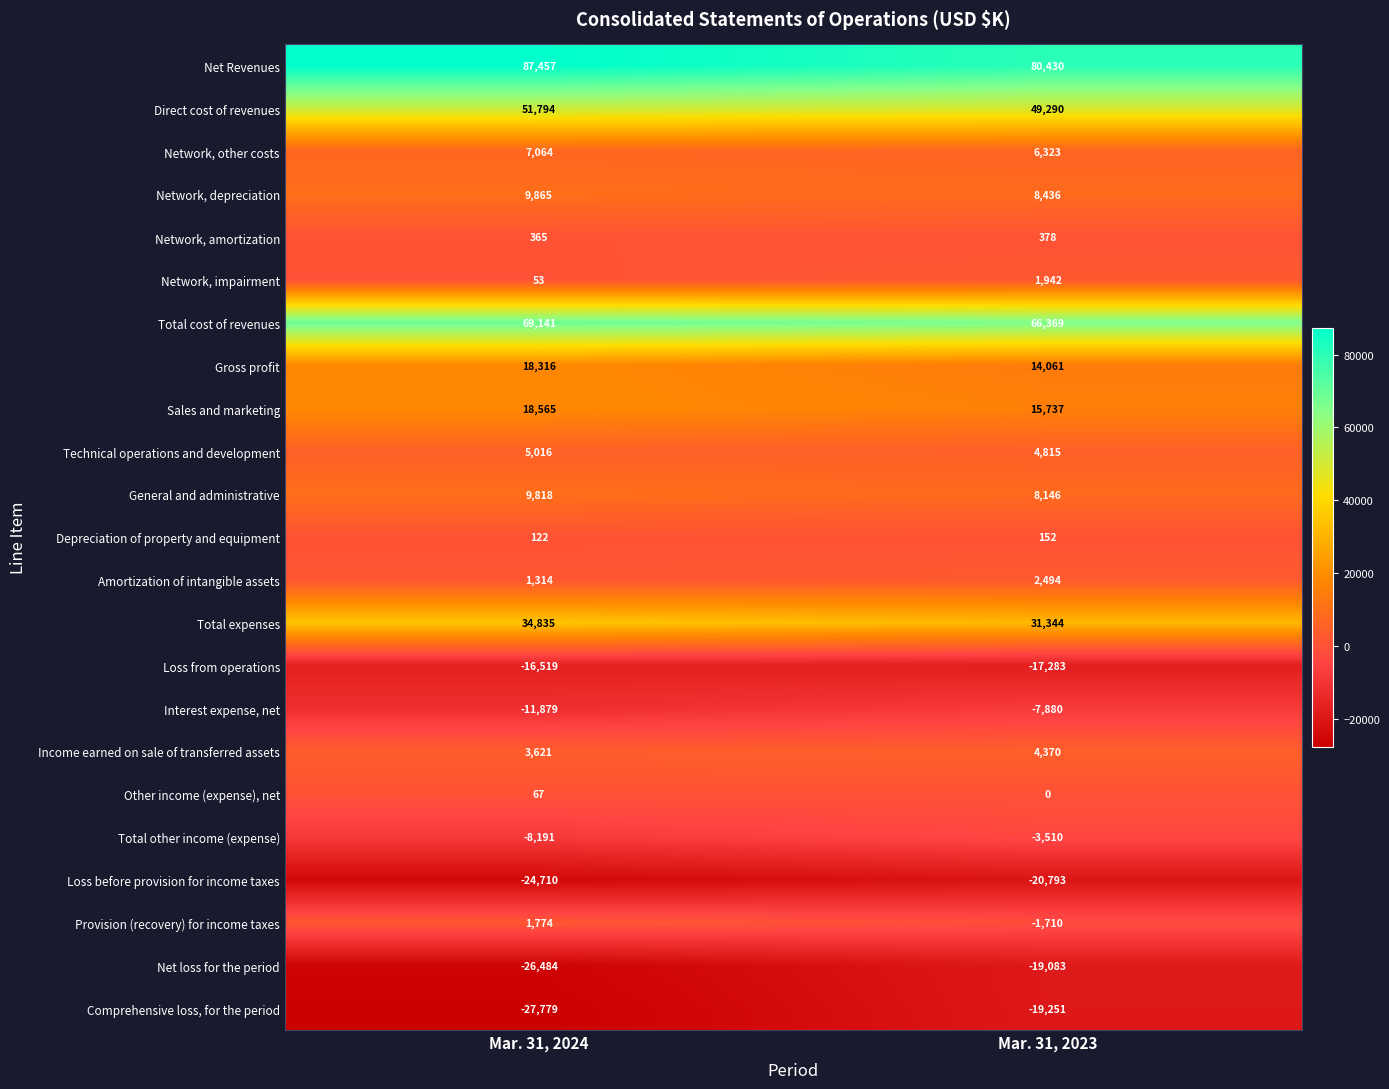

List the series in order of their peak value, lowest first.

Loss before provision for income taxes, Comprehensive loss, for the period, Net loss for the period, Loss from operations, Interest expense, net, Total other income (expense), Other income (expense), net, Depreciation of property and equipment, Network, amortization, Provision (recovery) for income taxes, Network, impairment, Amortization of intangible assets, Income earned on sale of transferred assets, Technical operations and development, Network, other costs, General and administrative, Network, depreciation, Gross profit, Sales and marketing, Total expenses, Direct cost of revenues, Total cost of revenues, Net Revenues